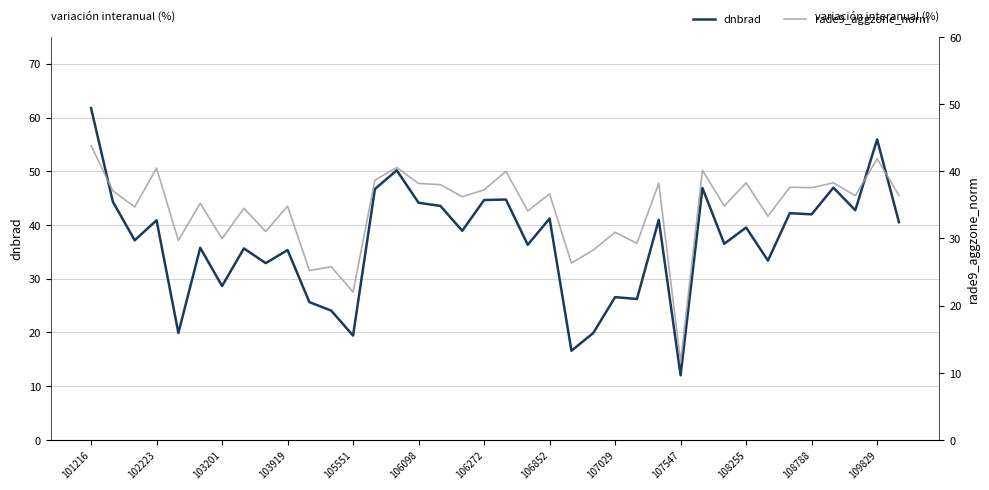

True or false: dnbrad has more than 2 interior local peaks.

True